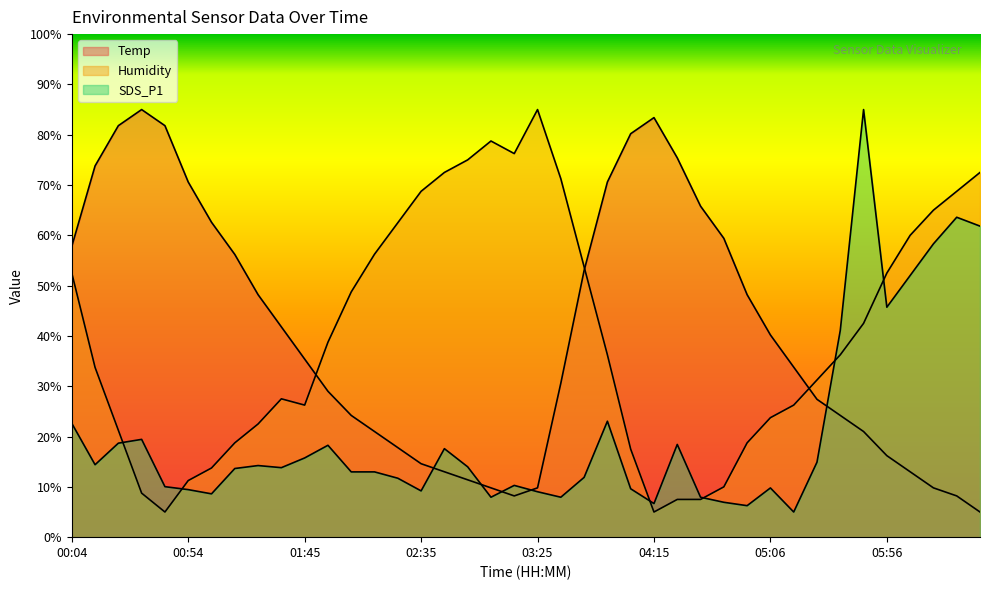

What is the sum of the SDS_P1 values at 02:05 and 00:34?

32.4